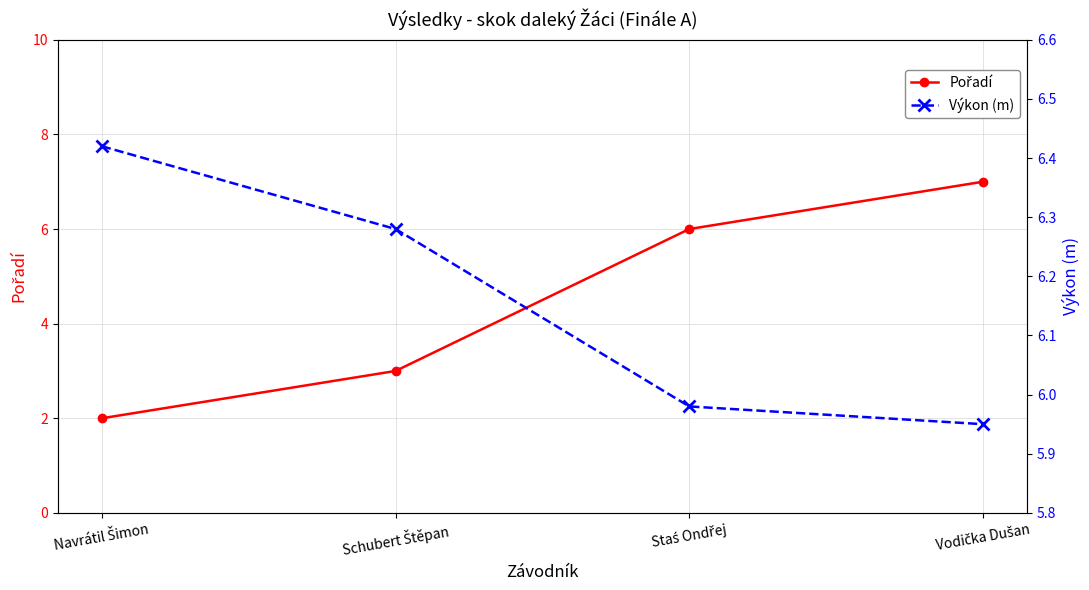

At which category is the sum across all series the highest?

Vodička Dušan